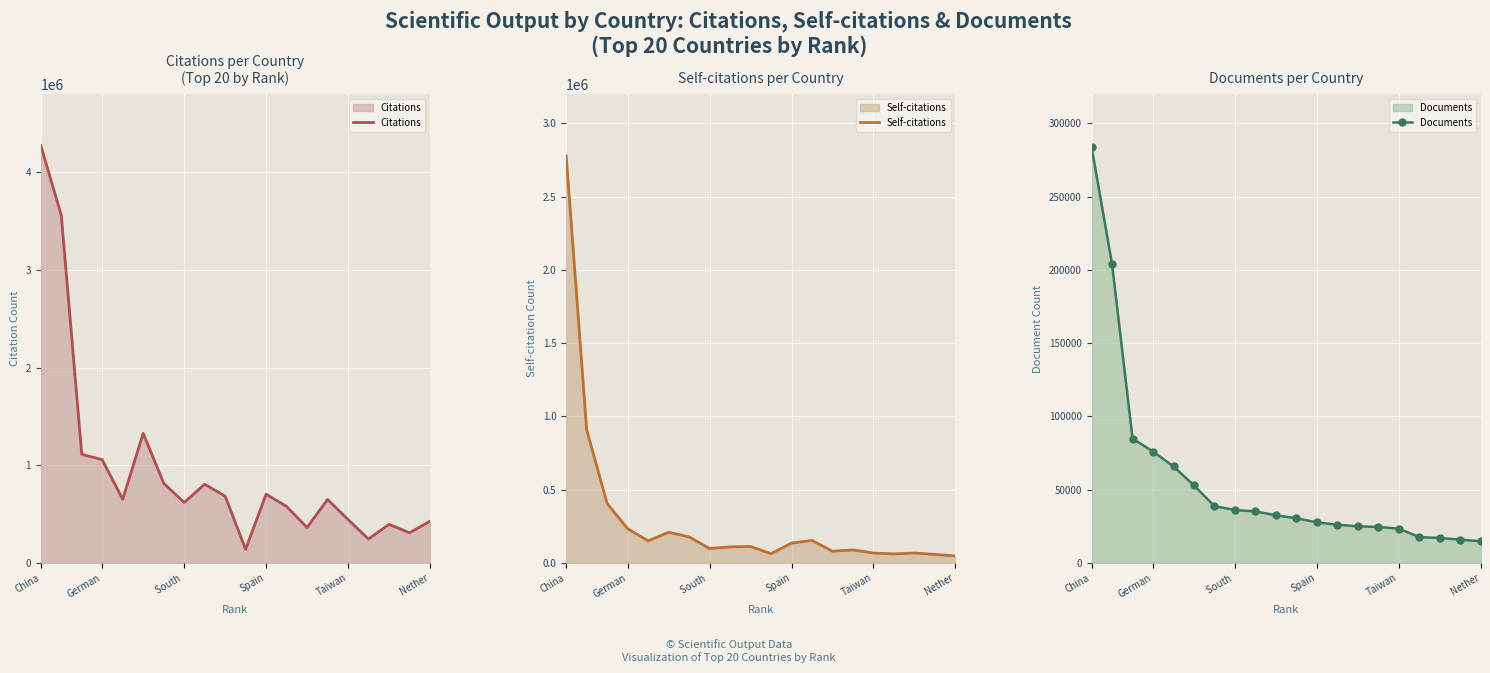

How many lines are shown in the chart?

3